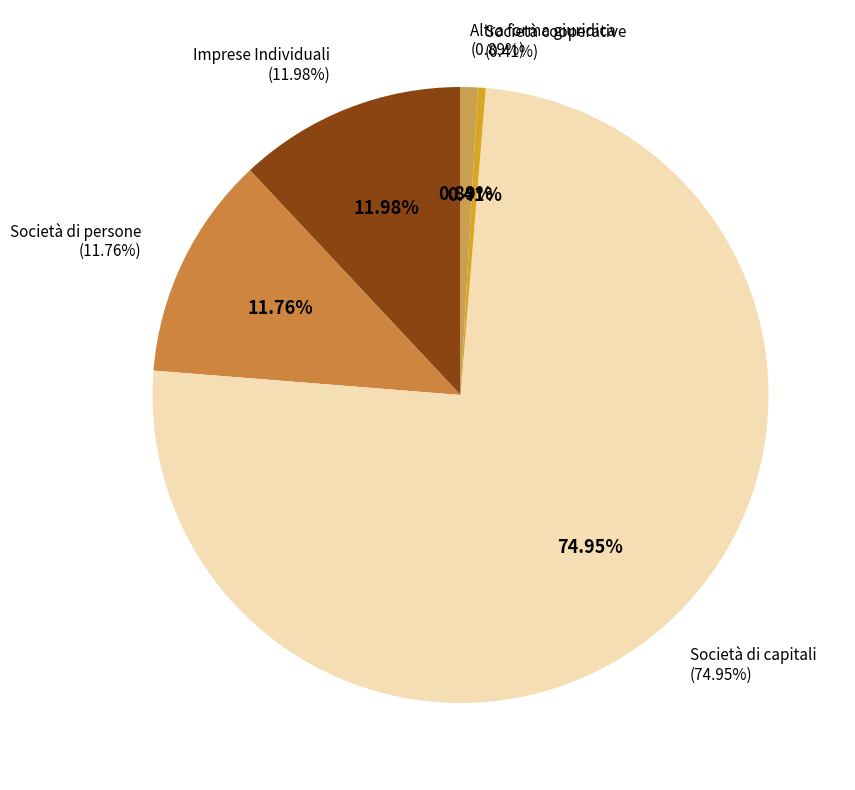

Does any single category account for the majority?

Yes